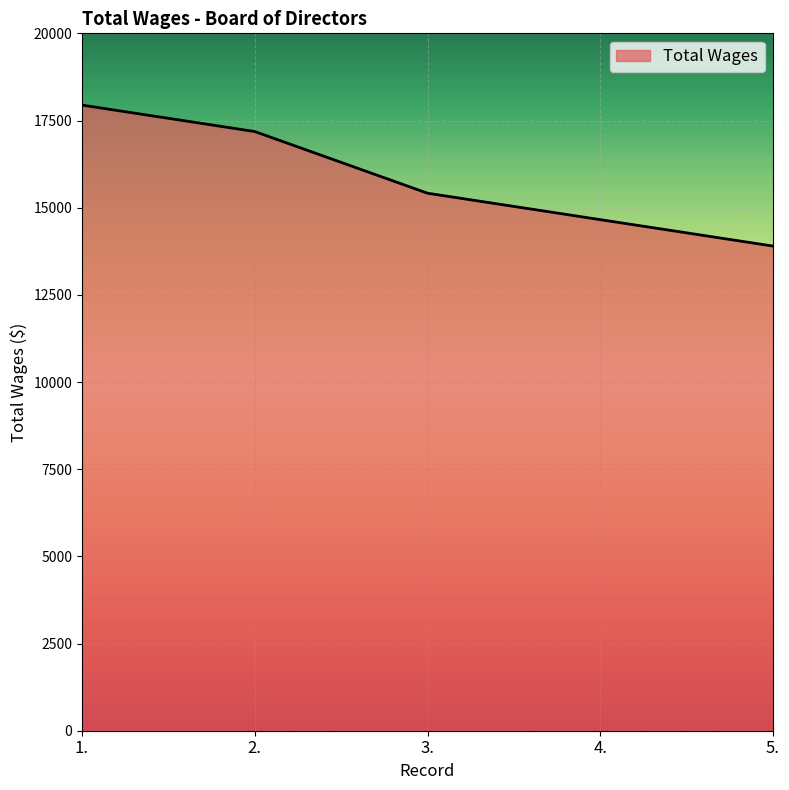

What is the sum of the values at 2. and 3.?

32599